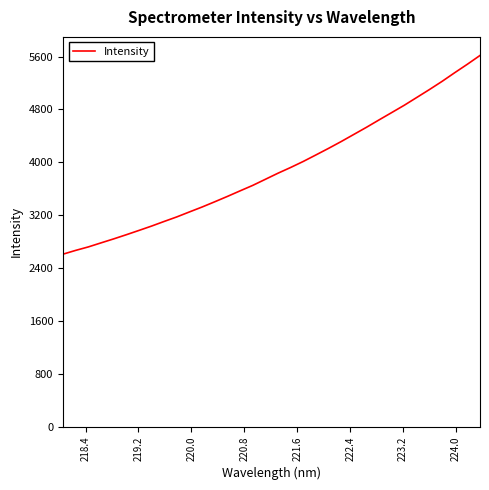

What is the smallest value displayed?

2611.2